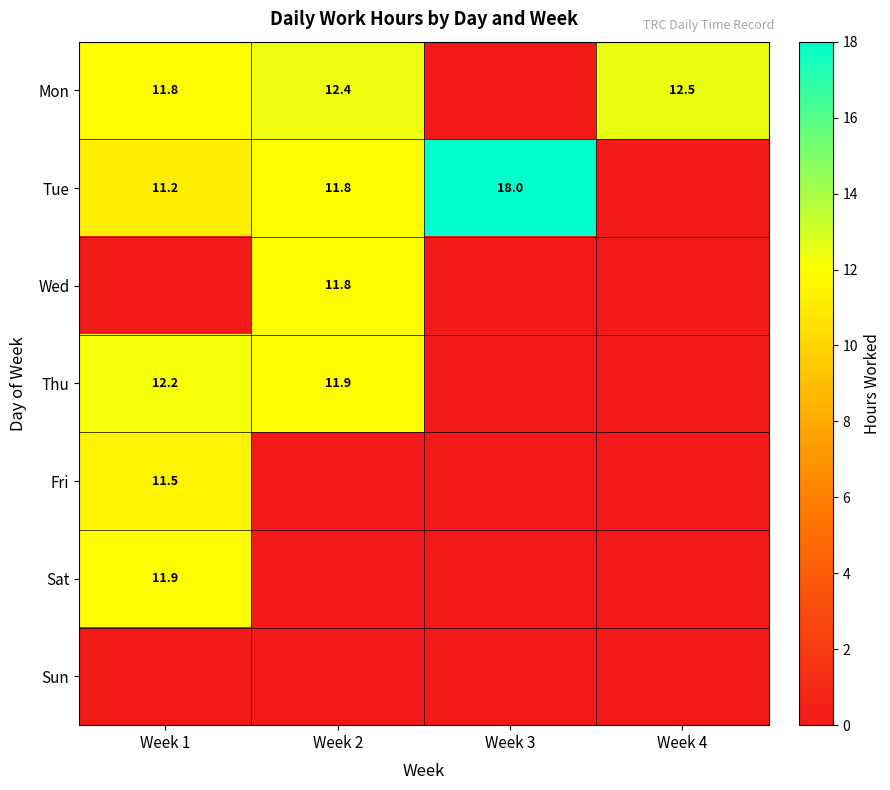

True or false: Tue has a value of 6.2 at Week 3.

False